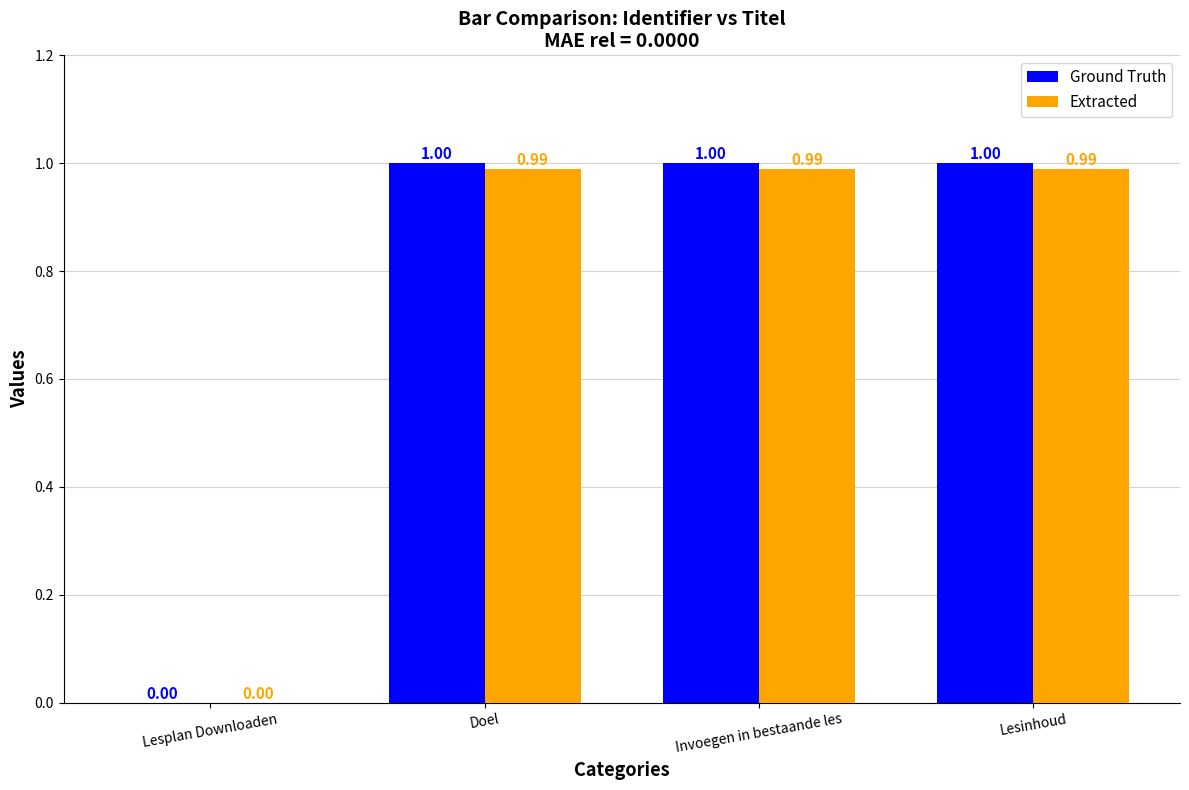

Reading right to left, extract all data points from this chart.

Ground Truth: 1.0	1.0	1.0	0.0
Extracted: 1.0	1.0	1.0	0.0